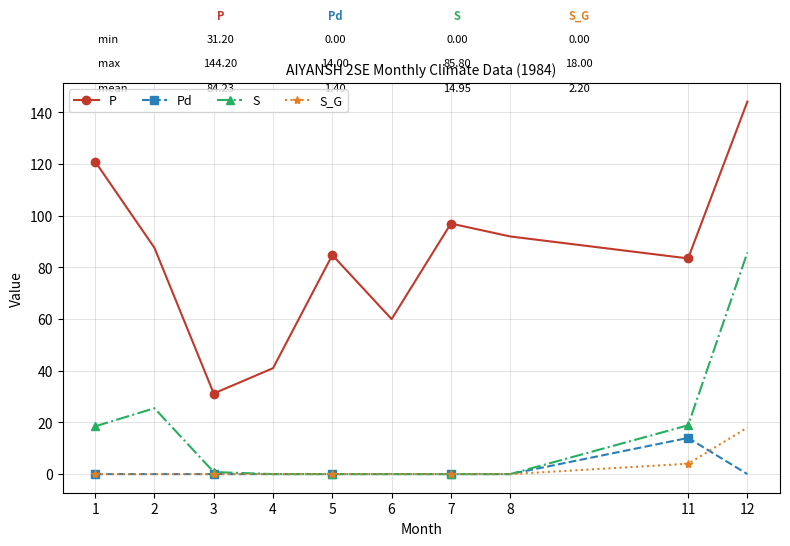

True or false: P and Pd cross at least once.

False